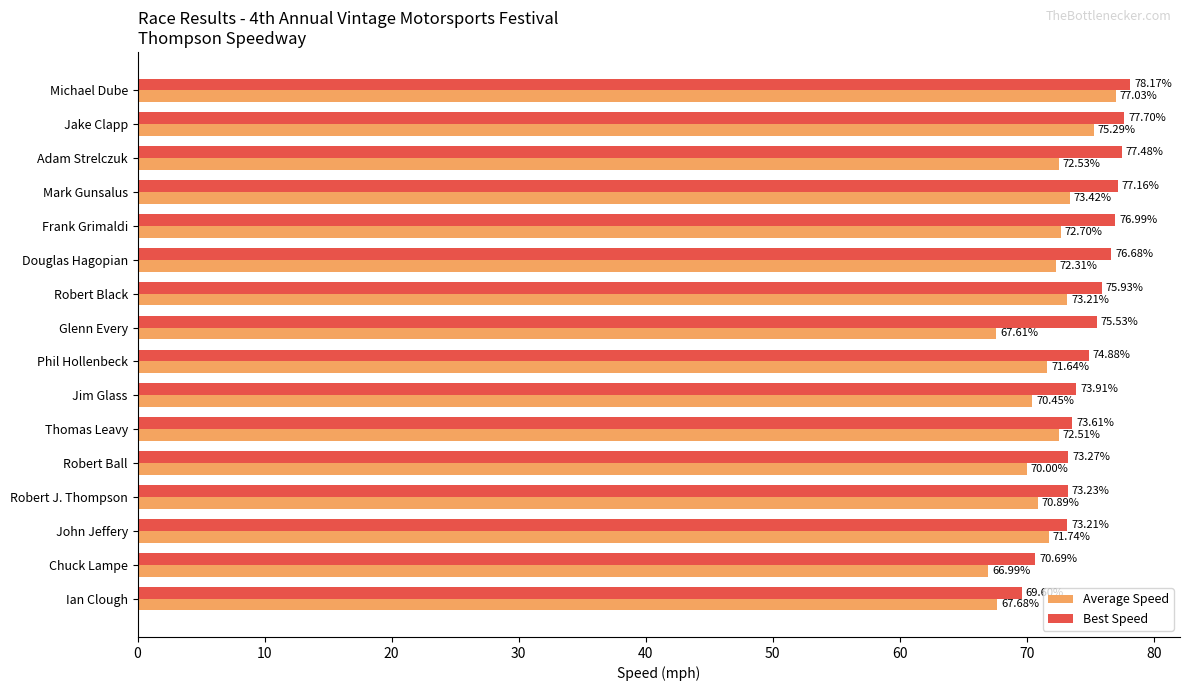

Which series has the largest total across all categories?

Best Speed